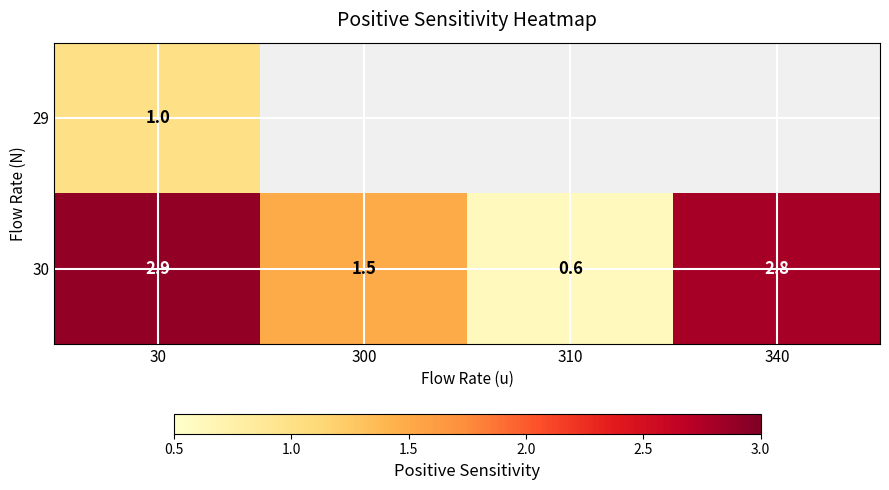

What is the sum of the 30 values at 310 and 340?

3.4